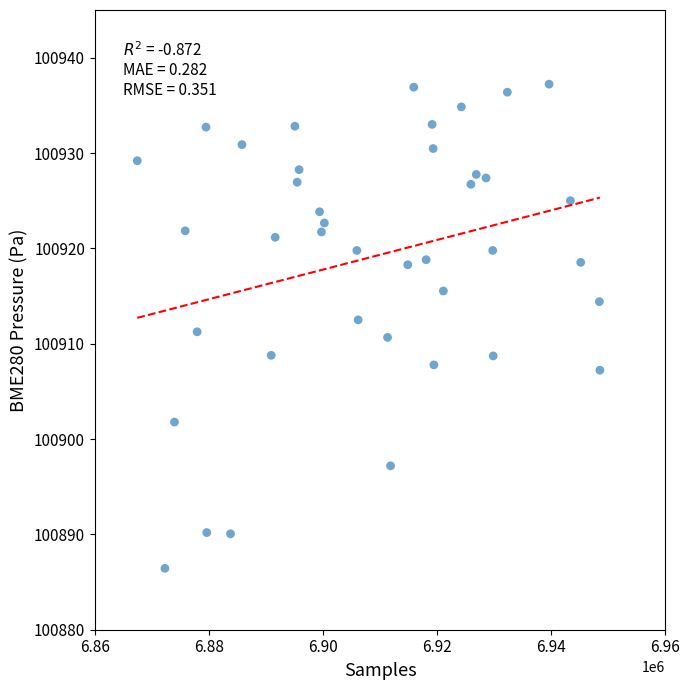

What is the range of X values (max minus min)?

81103.0